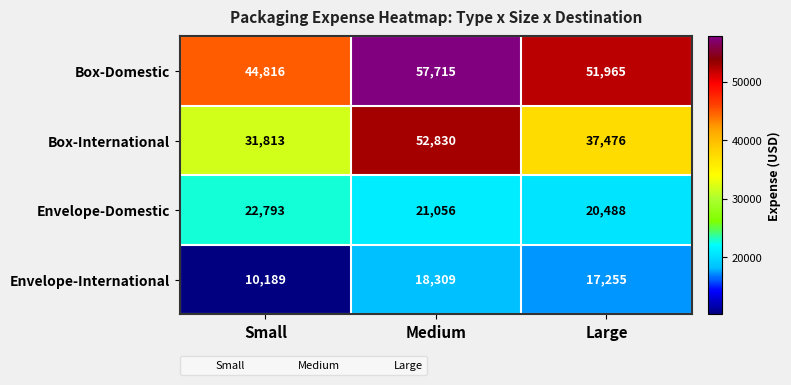

At which category does the chart reach its minimum across all series?

Small